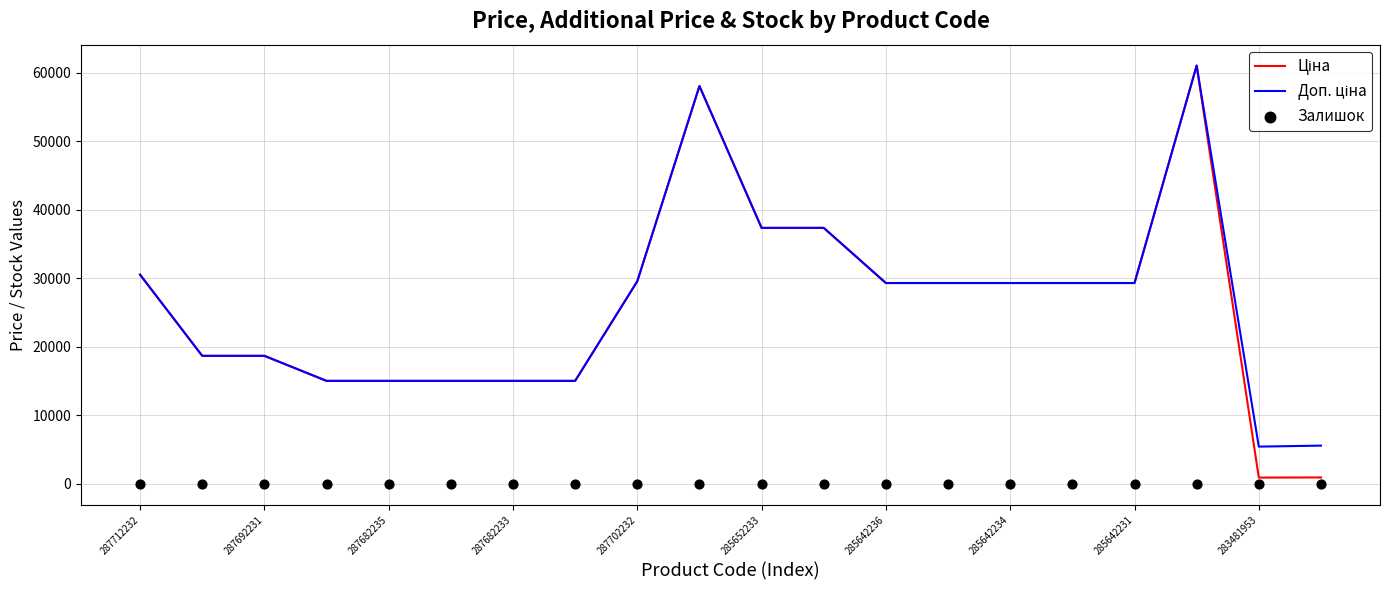

Which series reaches the maximum Y coordinate?

Ціна